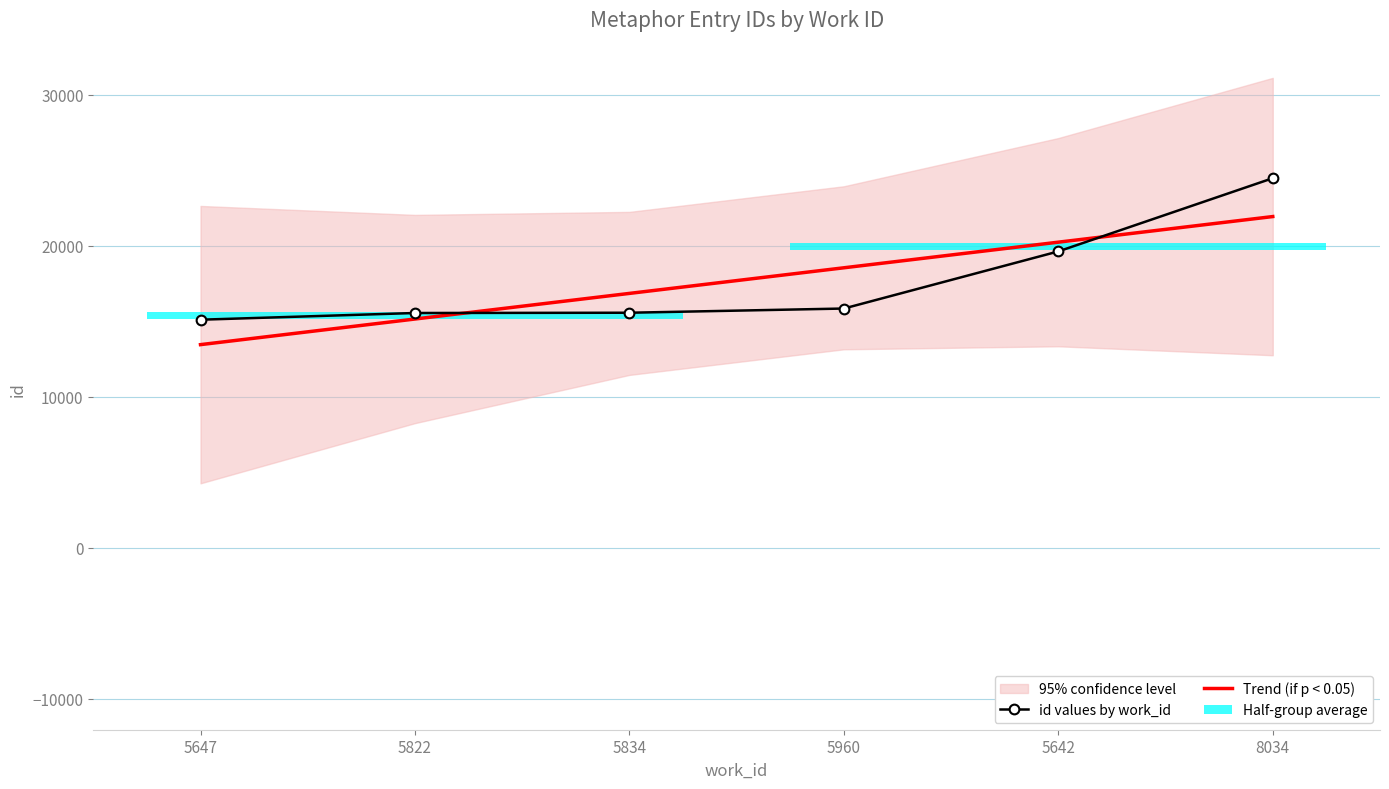

What is the sum of the Trend (if p < 0.05) values at 5834 and 5642?

37063.4